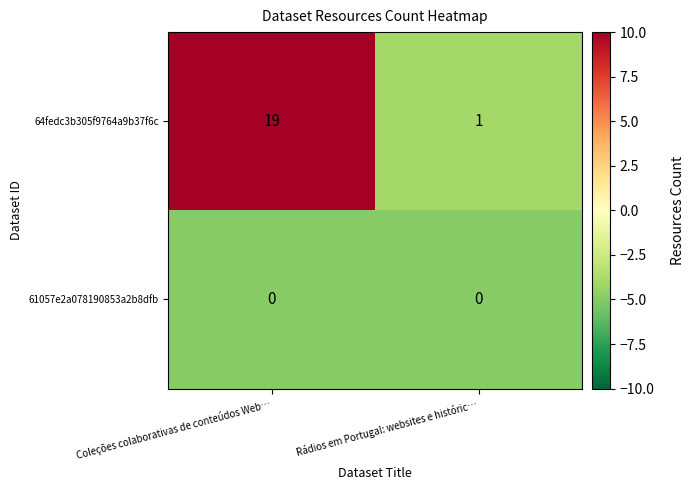

Is it true that 64fedc3b305f9764a9b37f6c equals 1 at Rádios em Portugal: websites e históric…?

True